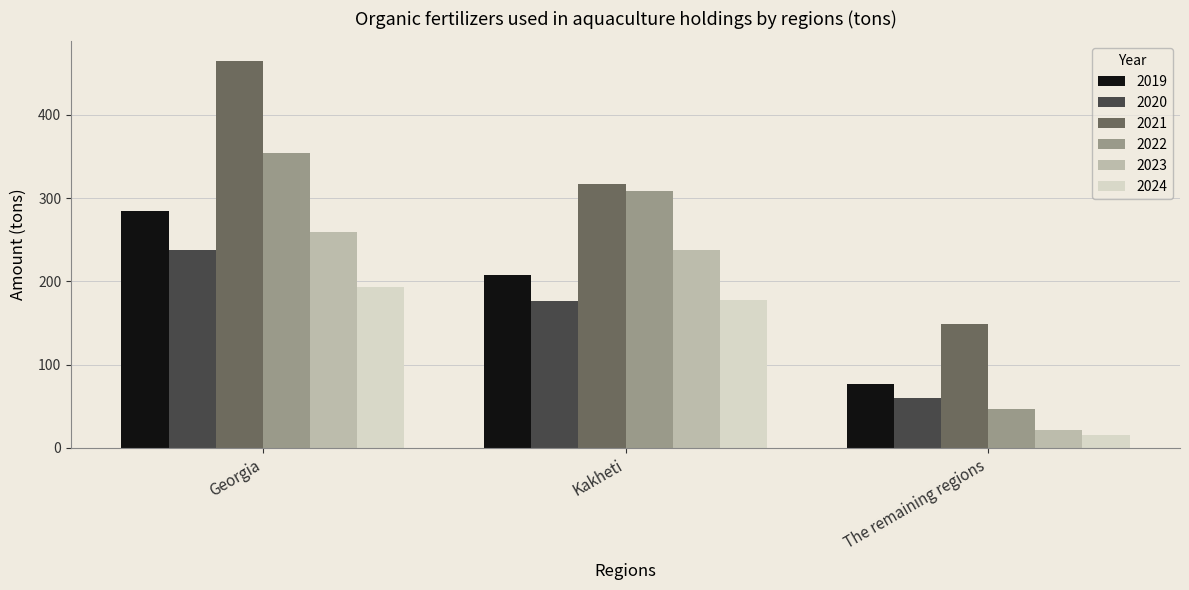

What position from the left is Georgia?

1